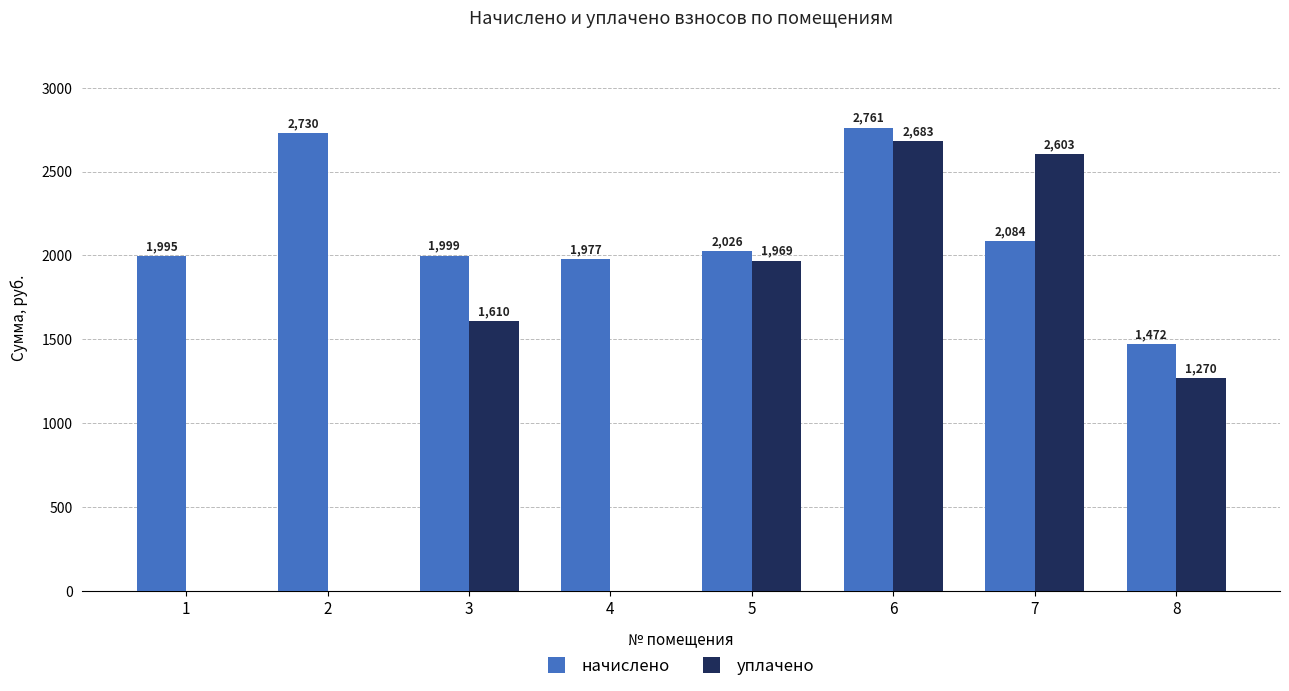

The уплачено series shows 1968.9 at 5. True or false?

True